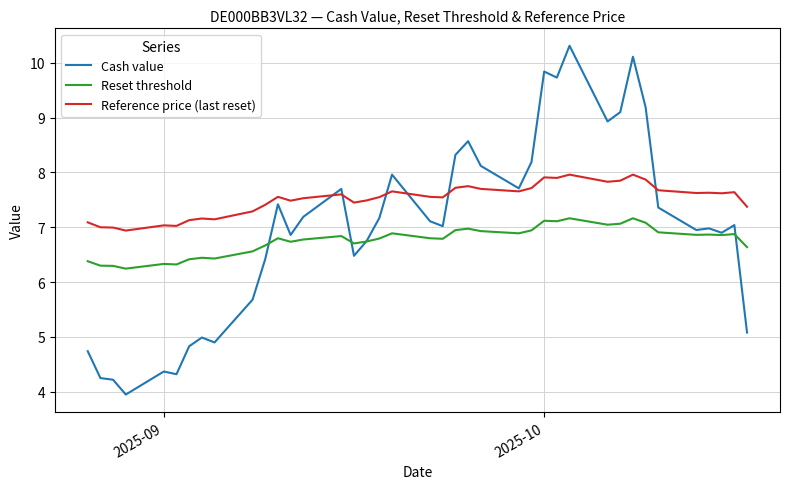

Which series has the largest total across all categories?

Reference price (last reset)